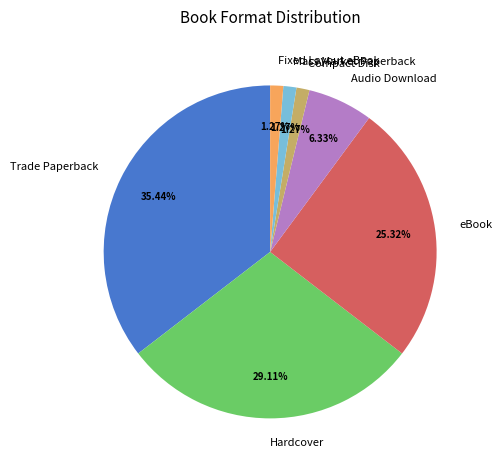

To the nearest percent, what percentage of the pie is Mass Market Paperback?

1%